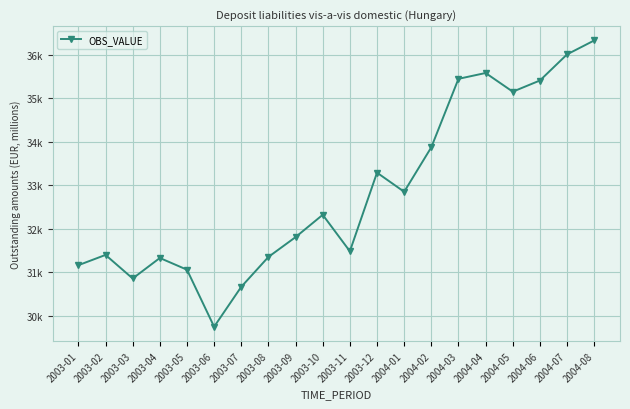

What is the minimum value shown in the chart?

29751.9